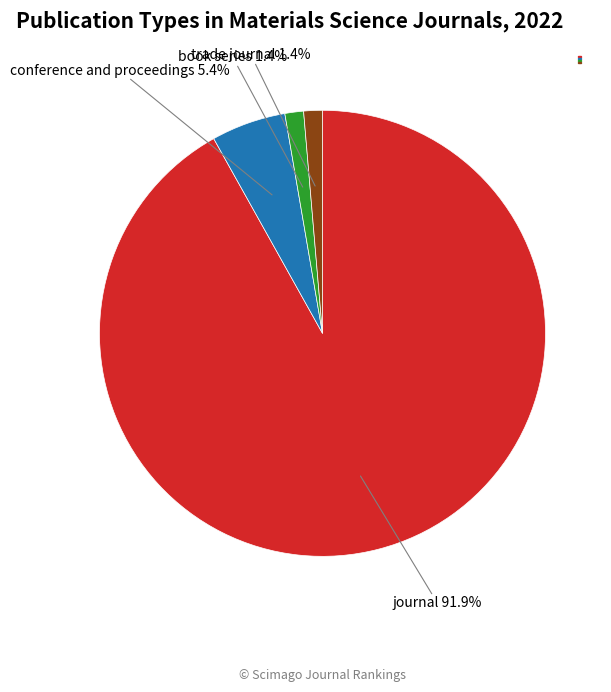

Which category accounts for the majority?

journal